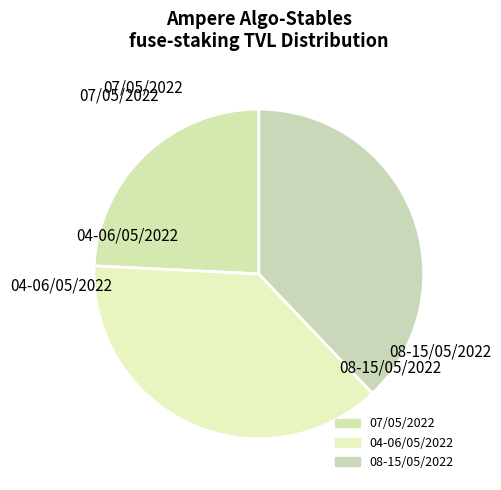

How many segments does this pie chart have?

3